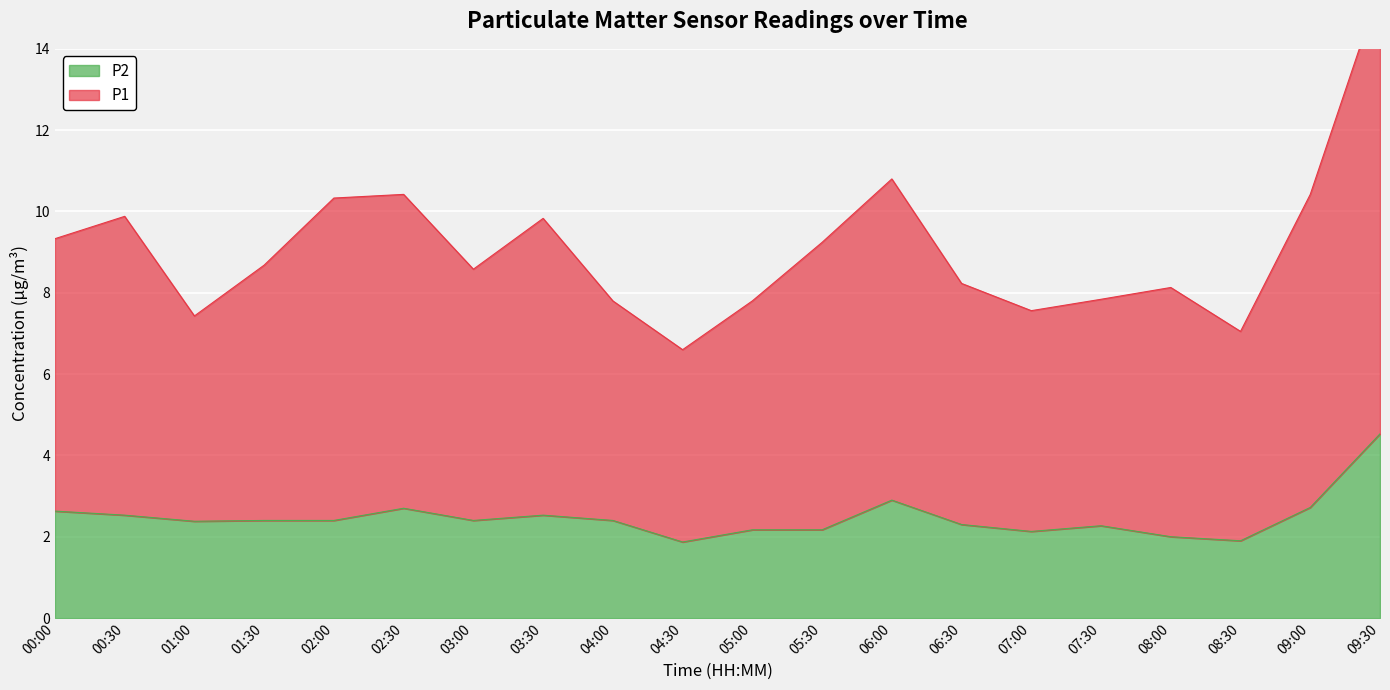

How many data points does each series have?

20